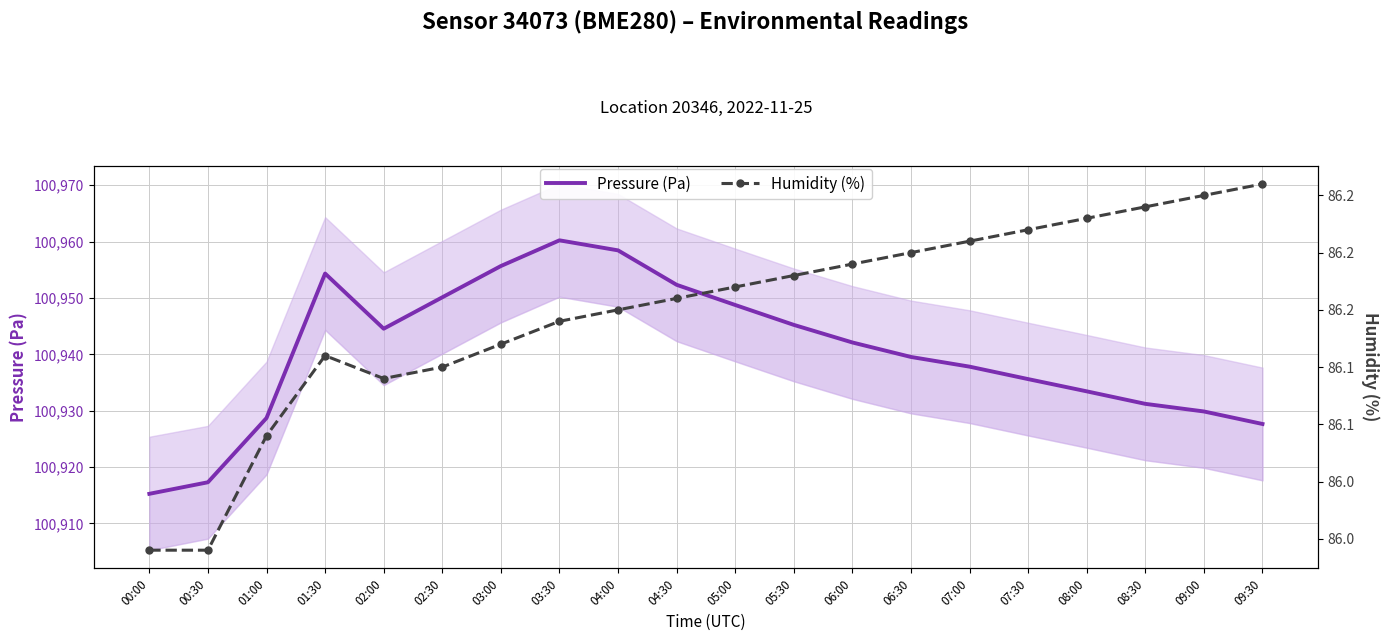

How many Humidity (%) values are between 86 and 87?

18